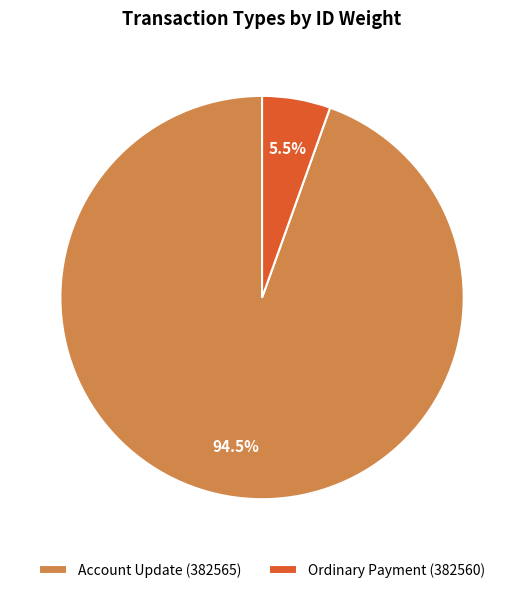

How many segments does this pie chart have?

2